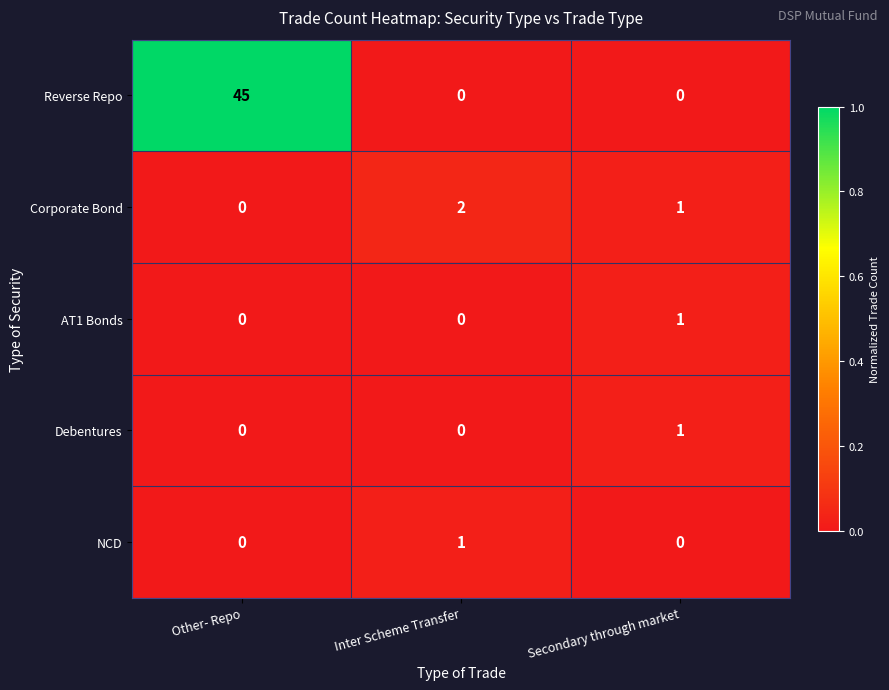

Is the value of Corporate Bond at Inter Scheme Transfer greater than the value of NCD at Inter Scheme Transfer?

Yes